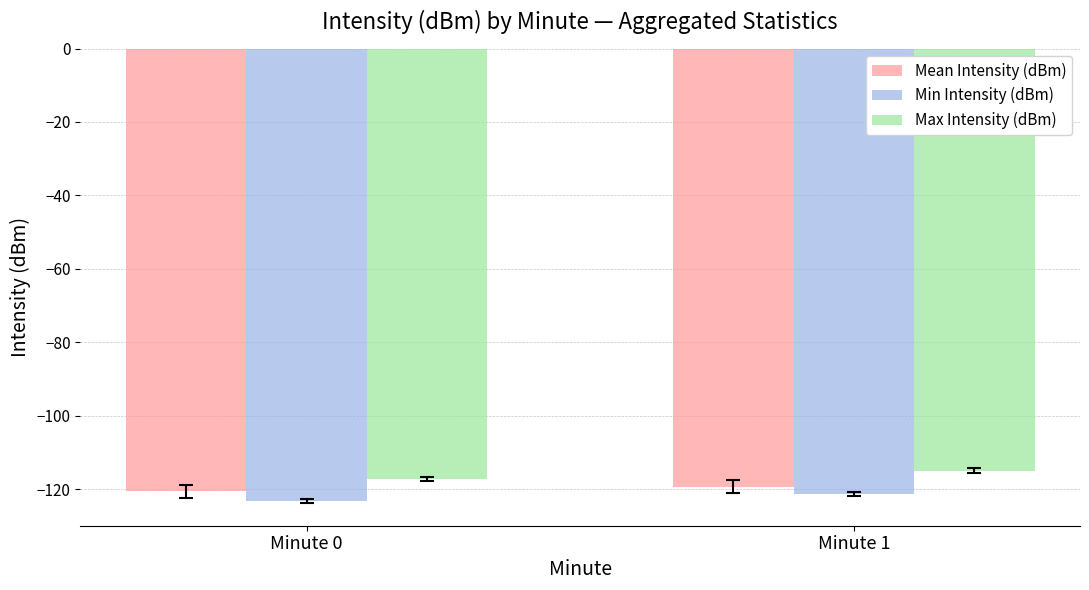

What is the difference between the Max Intensity (dBm) values at Minute 0 and Minute 1?

2.4